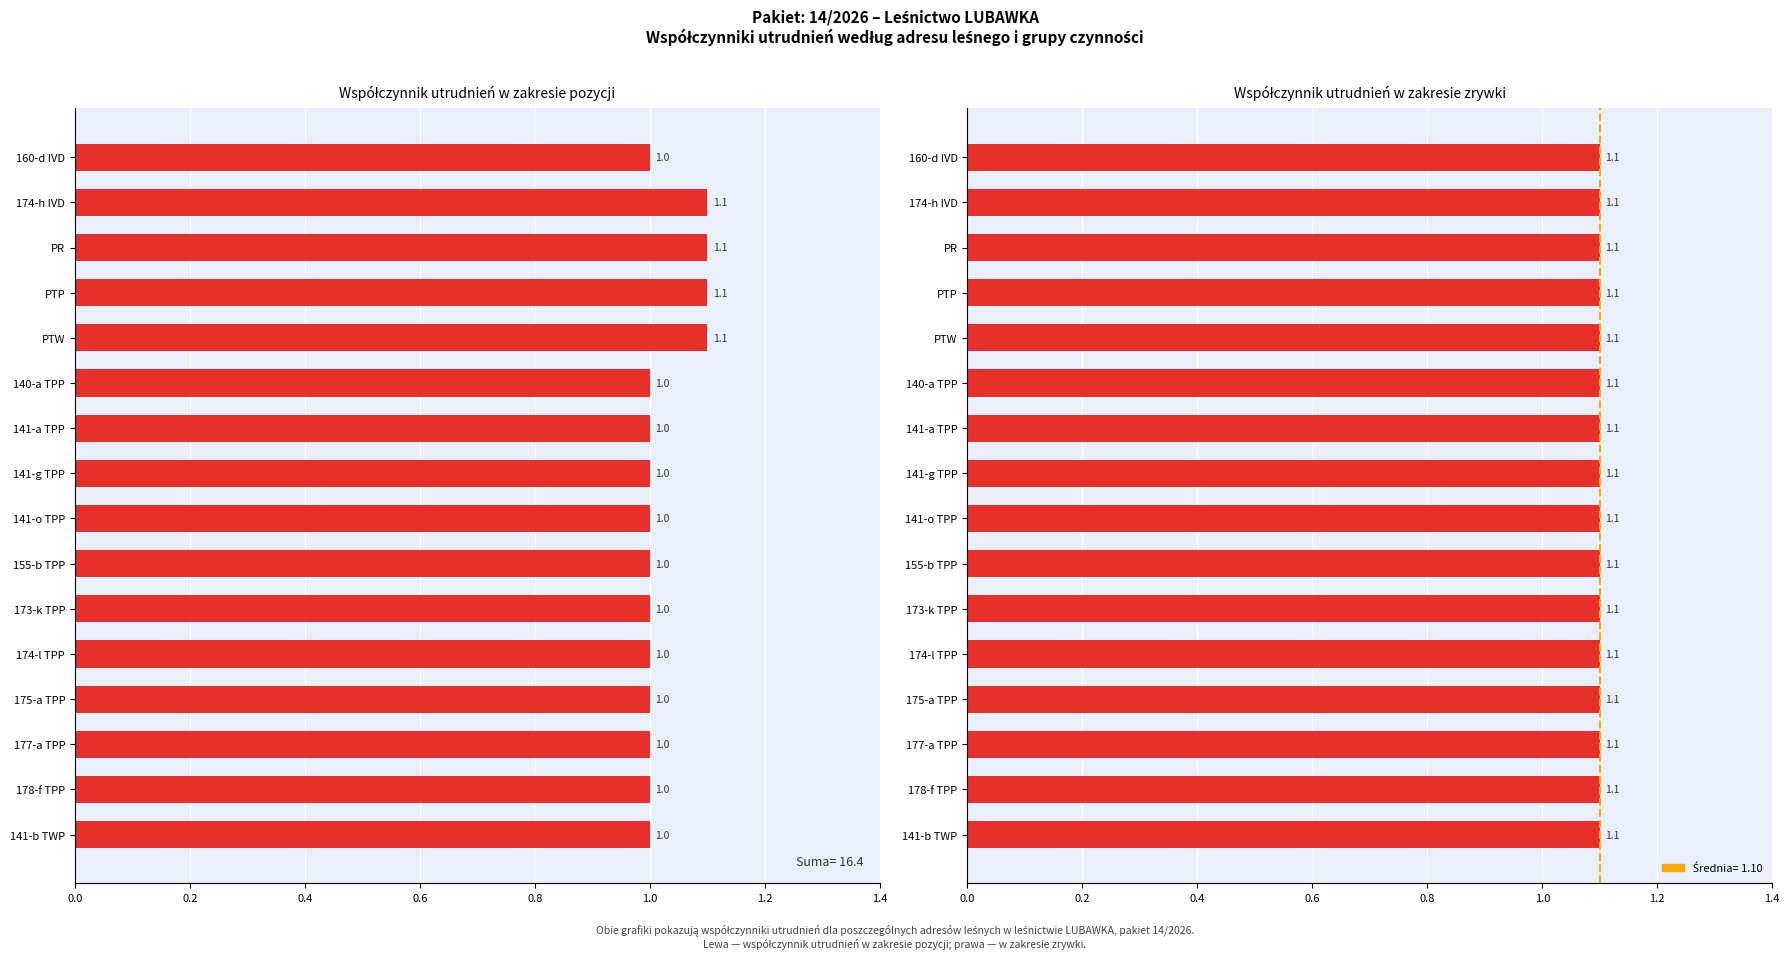

Which series has the widest spread of values?

Współczynnik (poz)